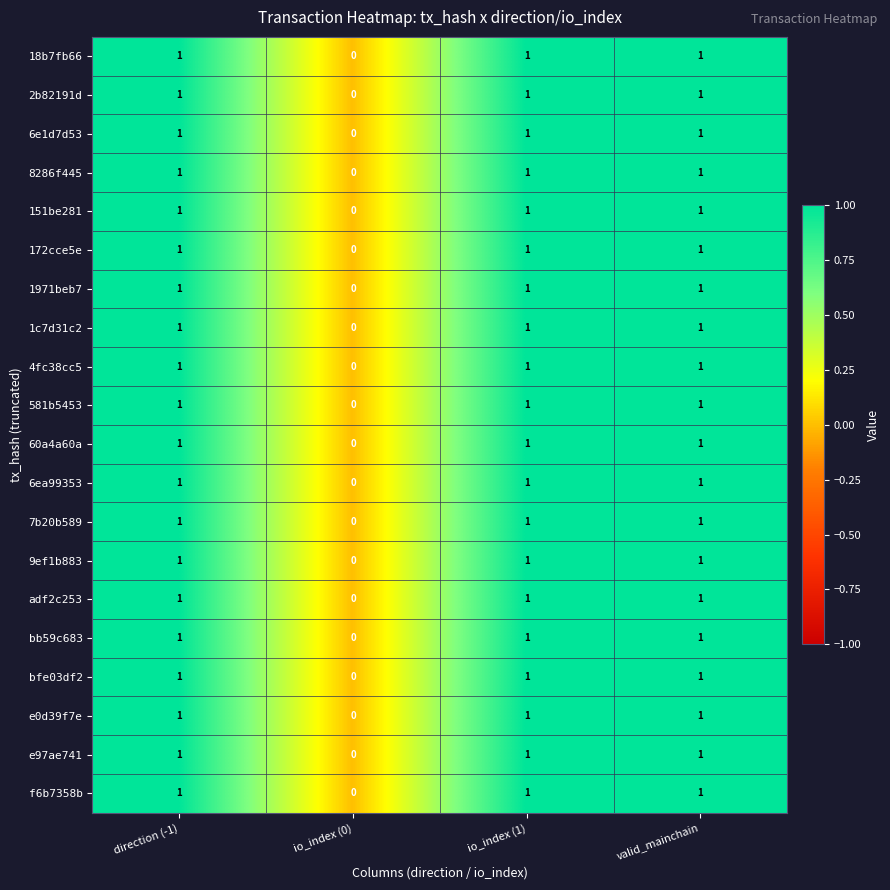

Which category has the lowest value in the bfe03df2 series?

io_index (0)